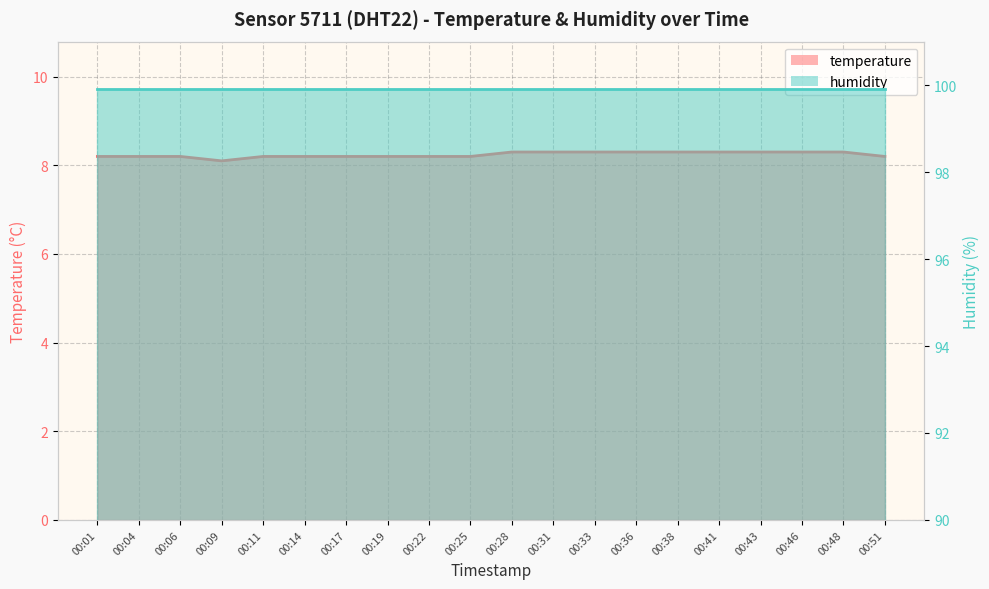

The value at 00:19 is 8.2. True or false?

True